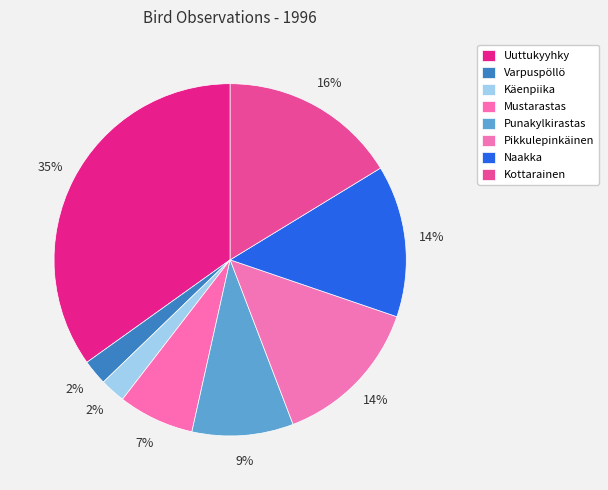

Is there any slice that represents more than half of the pie?

No